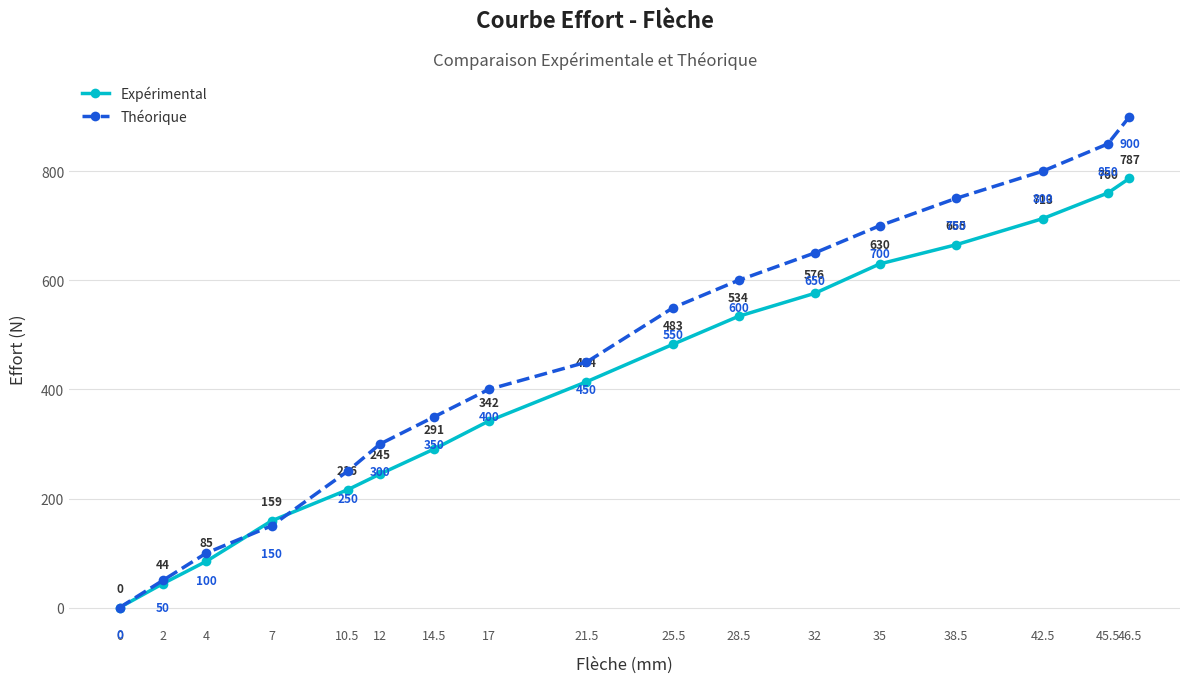

True or false: Théorique has more than 2 points higher than both neighbors.

False